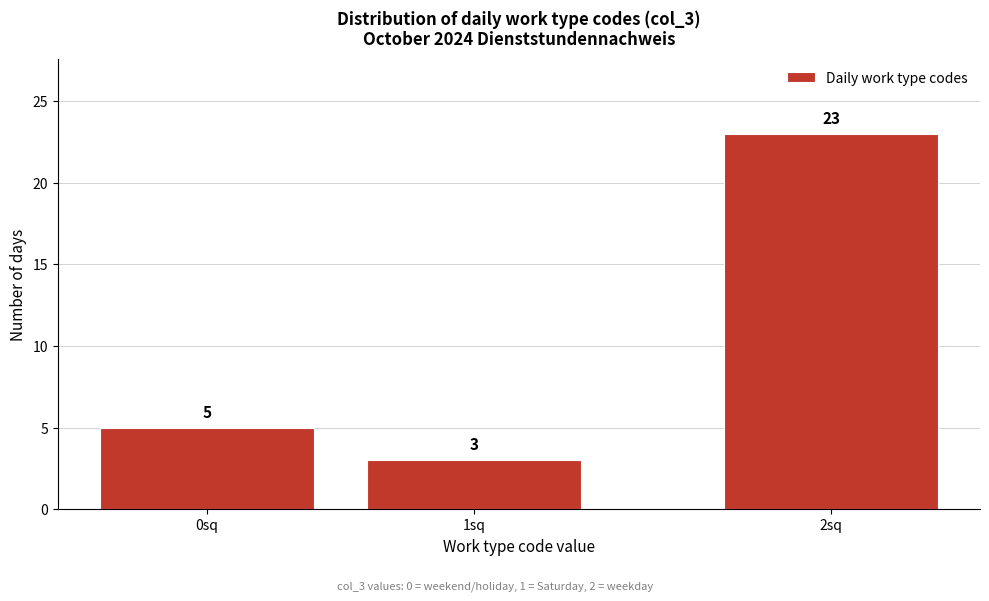

Reading left to right, what are all the values shown in this chart?

5	3	23